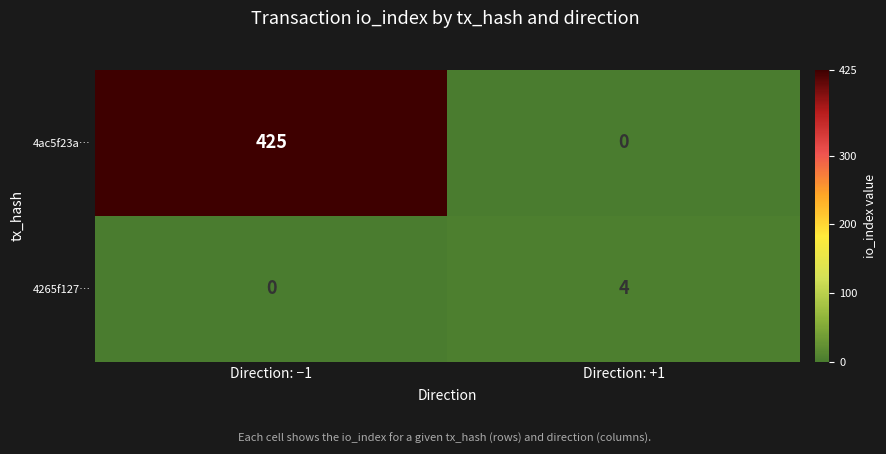

Where is 4ac5f23a… nearest to the value 212?

Direction: +1